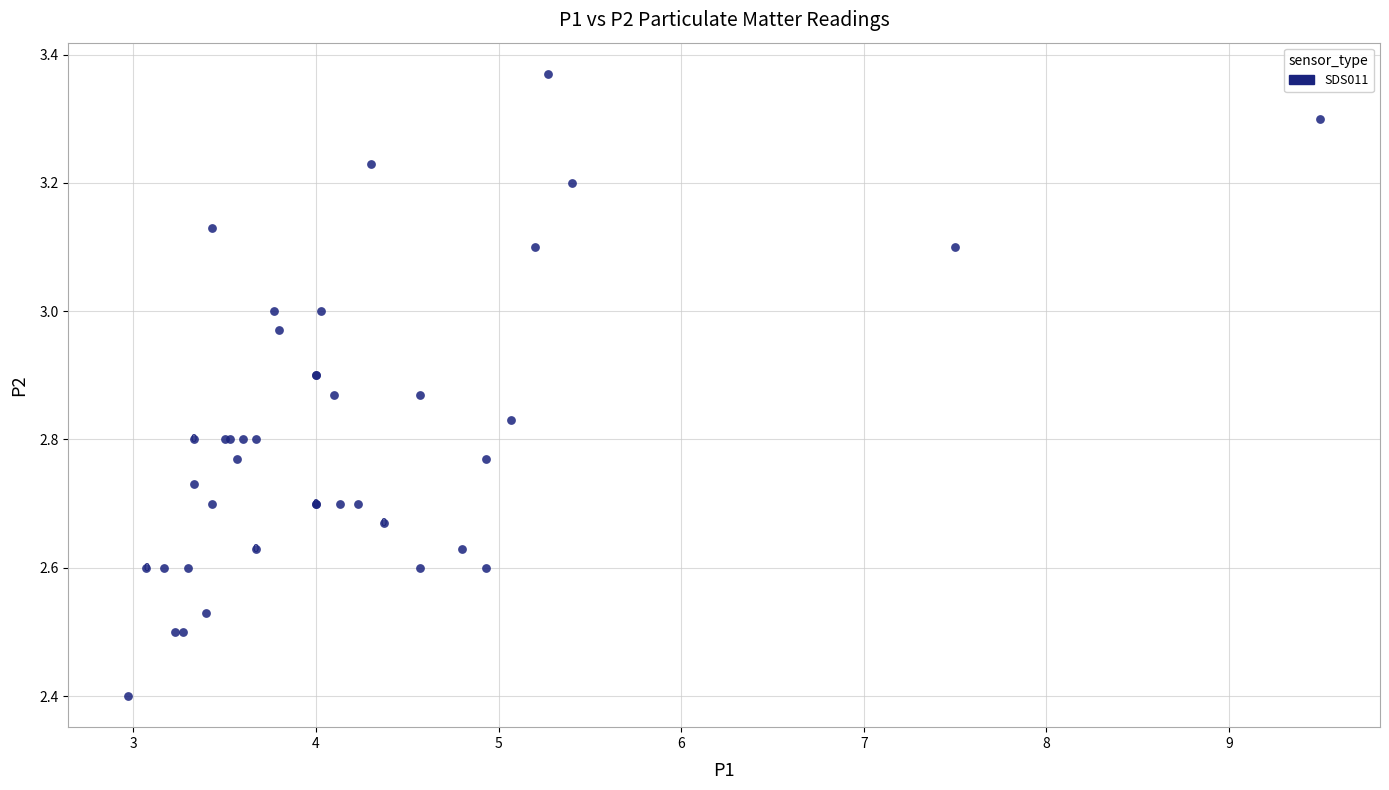

What Y value in the scatter plot is closest to 2?

2.4